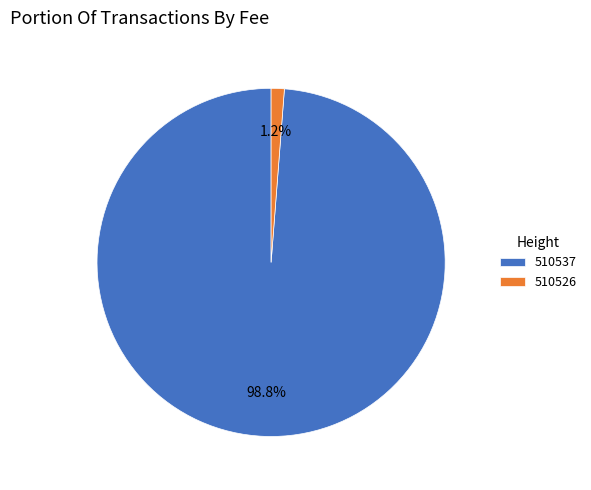

Is it true that 510537 is 89% of the pie?

False